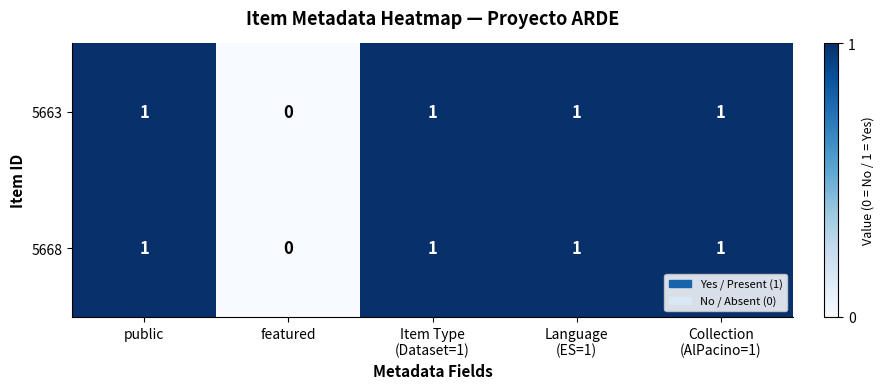

Where is 5663 nearest to the value 0?

featured